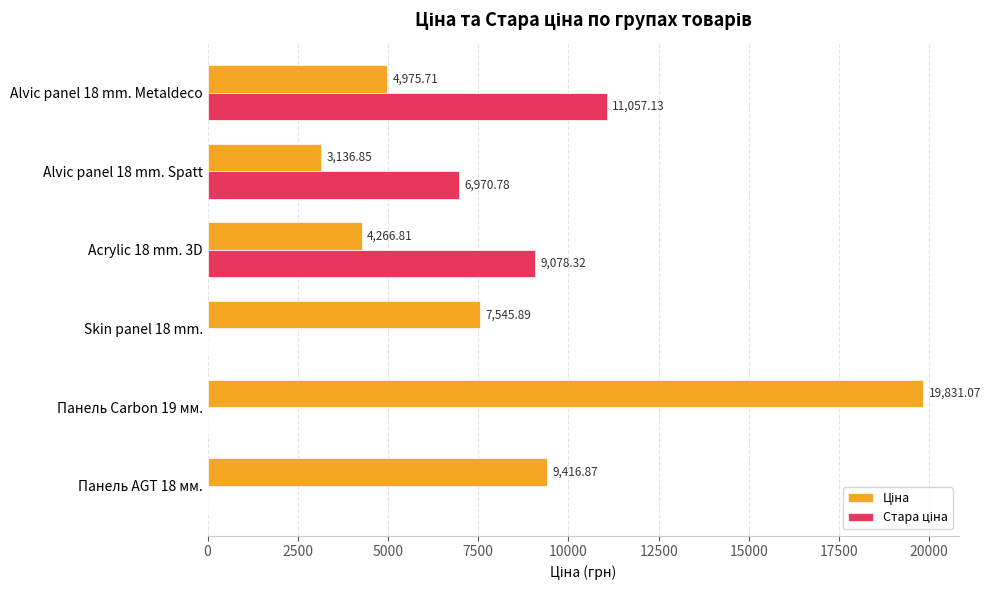

At which category is the sum across all series the highest?

Панель Carbon 19 мм.